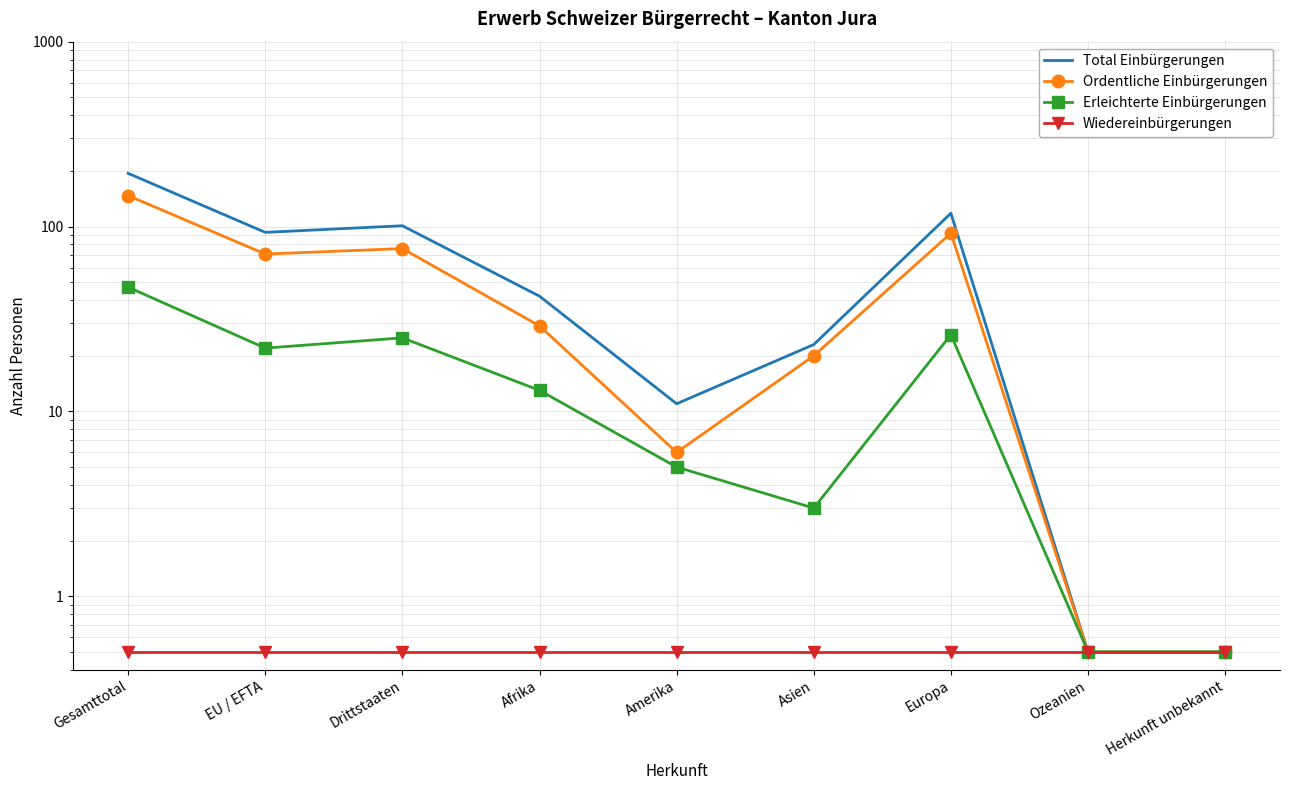

Which series has the largest total across all categories?

Total Einbürgerungen